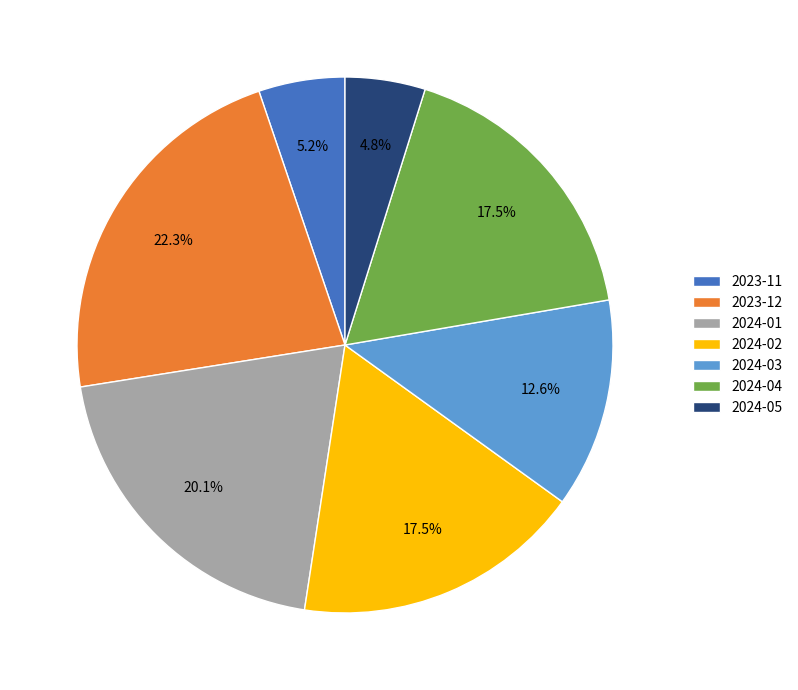

Which slice is the largest?

2023-12